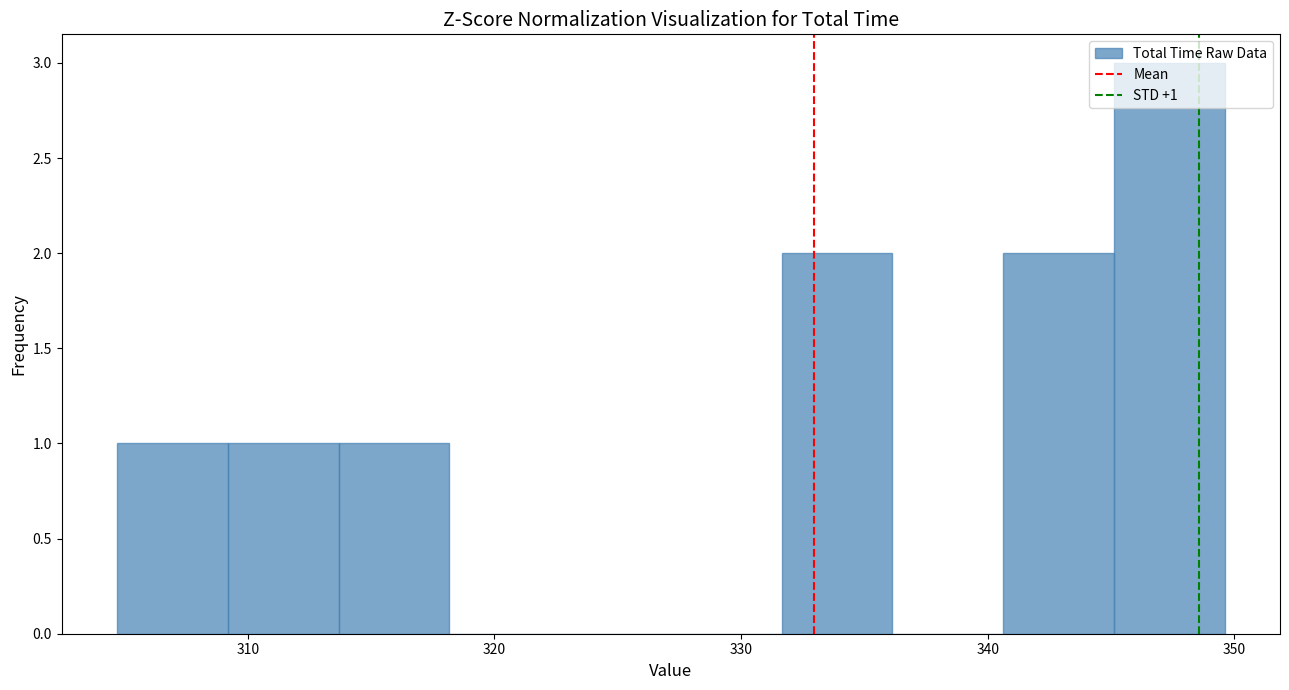

Over which range of the x-axis is the bar tallest?

345 to 350